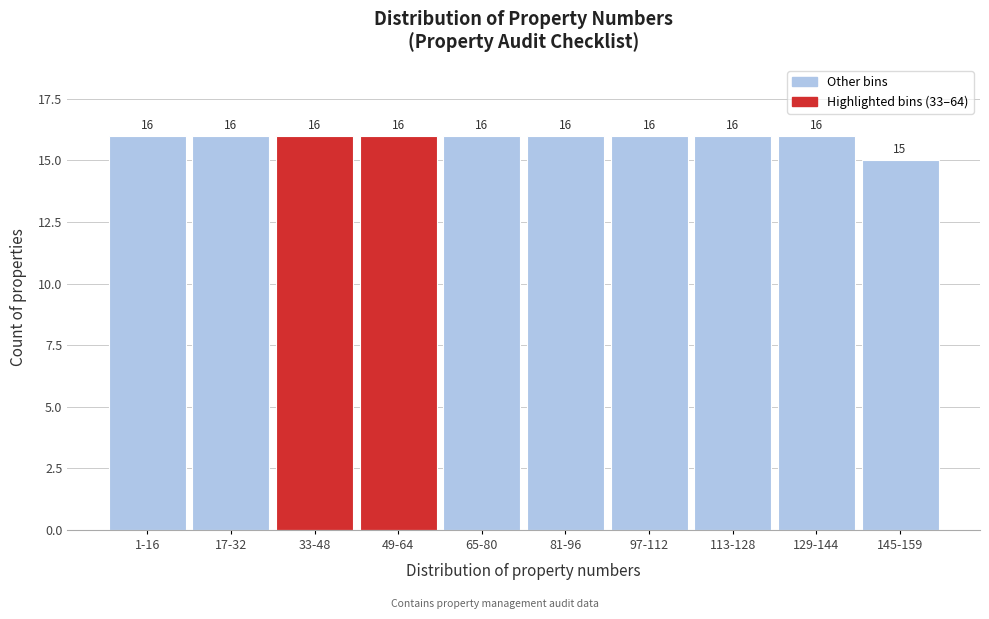

Reading left to right, what are all the values shown in this chart?

16	16	16	16	16	16	16	16	16	15